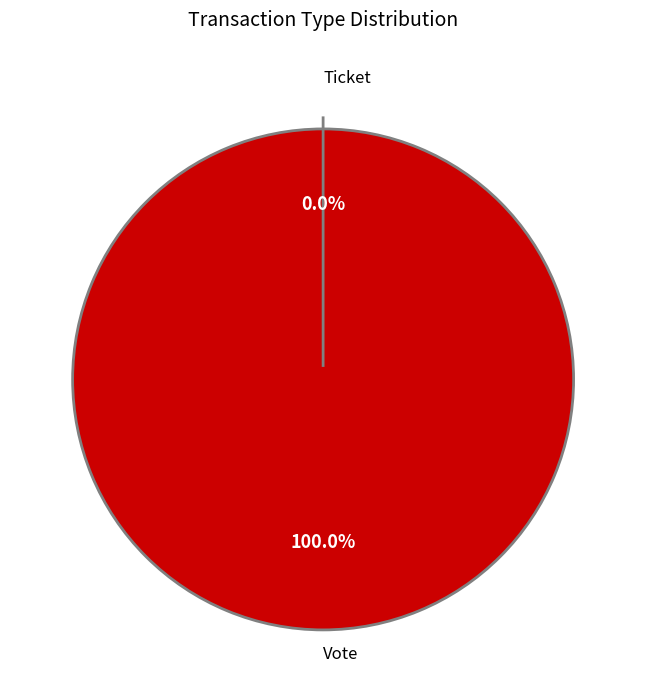

Which slice is the largest?

Vote